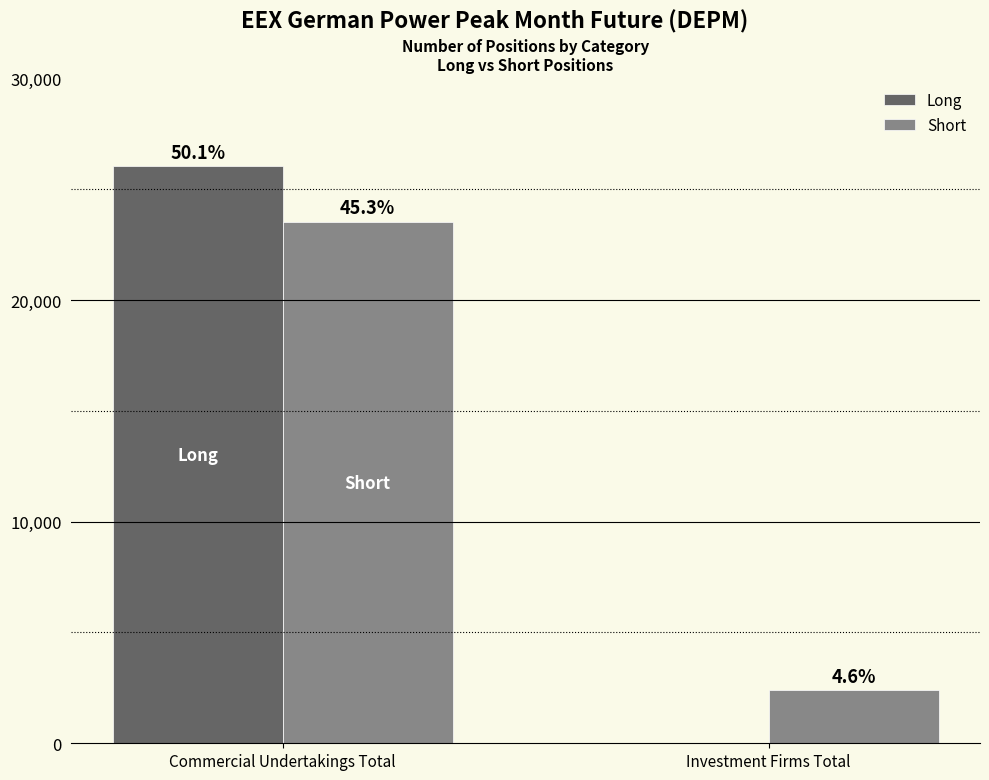

Which has a higher value, Investment Firms Total or Commercial Undertakings Total?

Commercial Undertakings Total